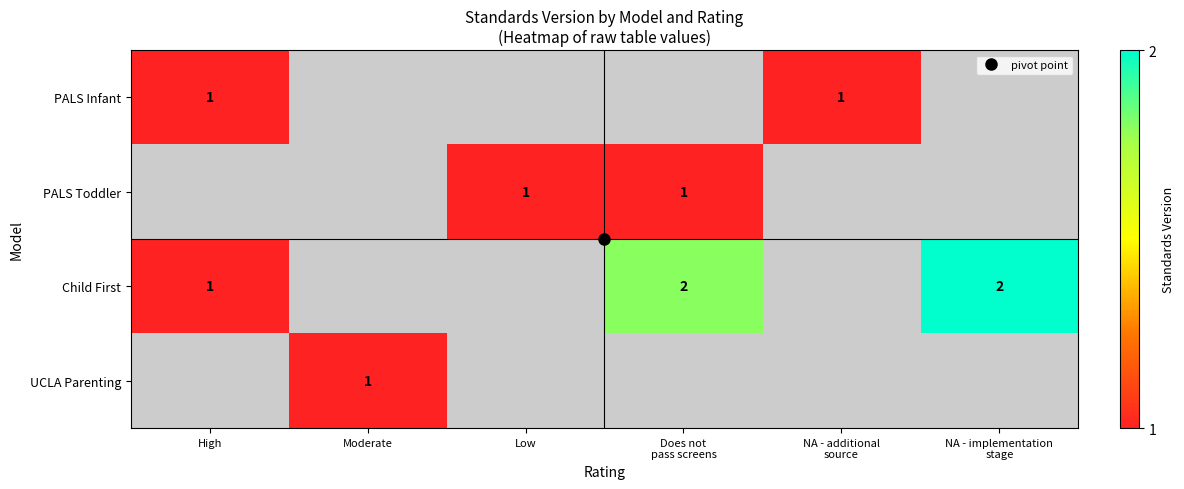

How many series are shown in this chart?

4